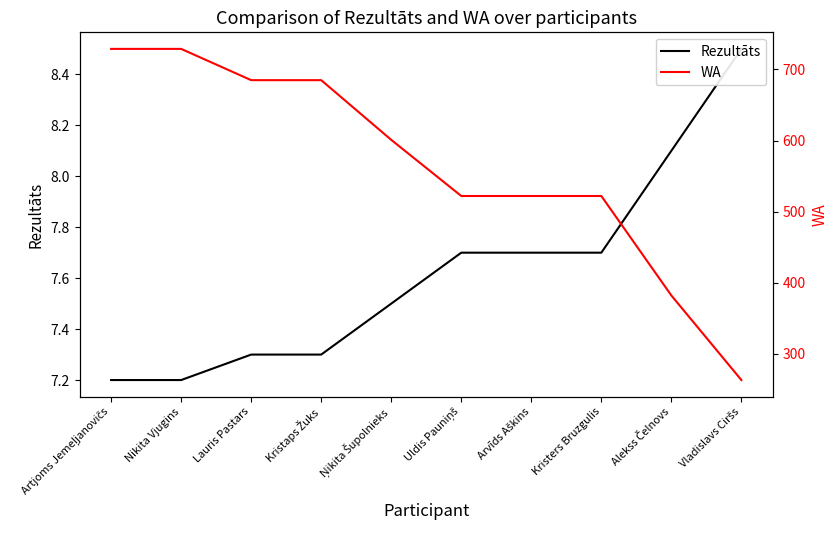

Which category has the lowest value across all series?

Artjoms Jemeļjanovičs